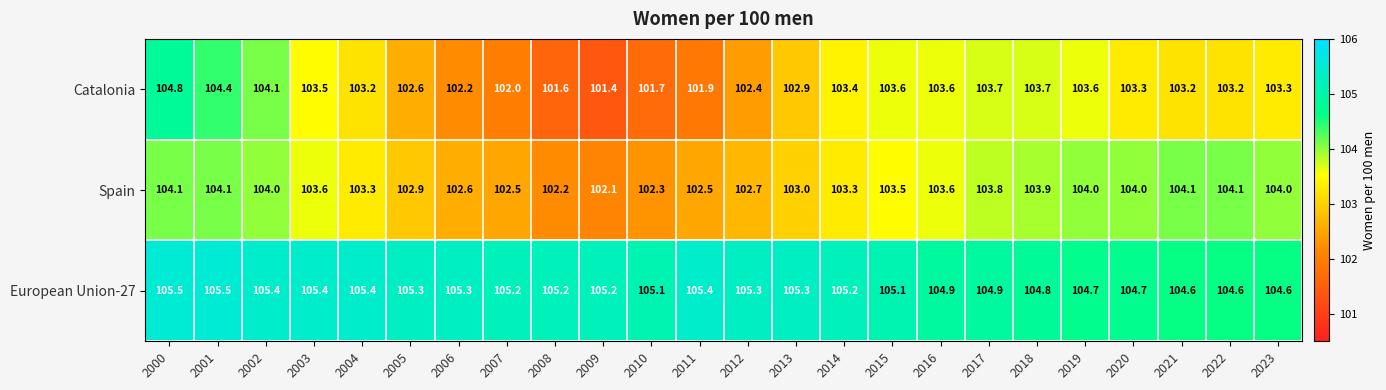

What is the average value of the European Union-27 series?

105.1